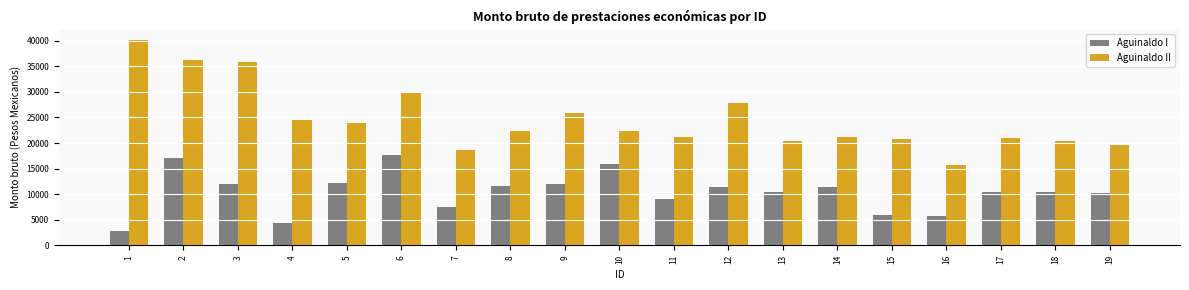

What is the value of the Aguinaldo II bar at the 4th from the left?

24553.0